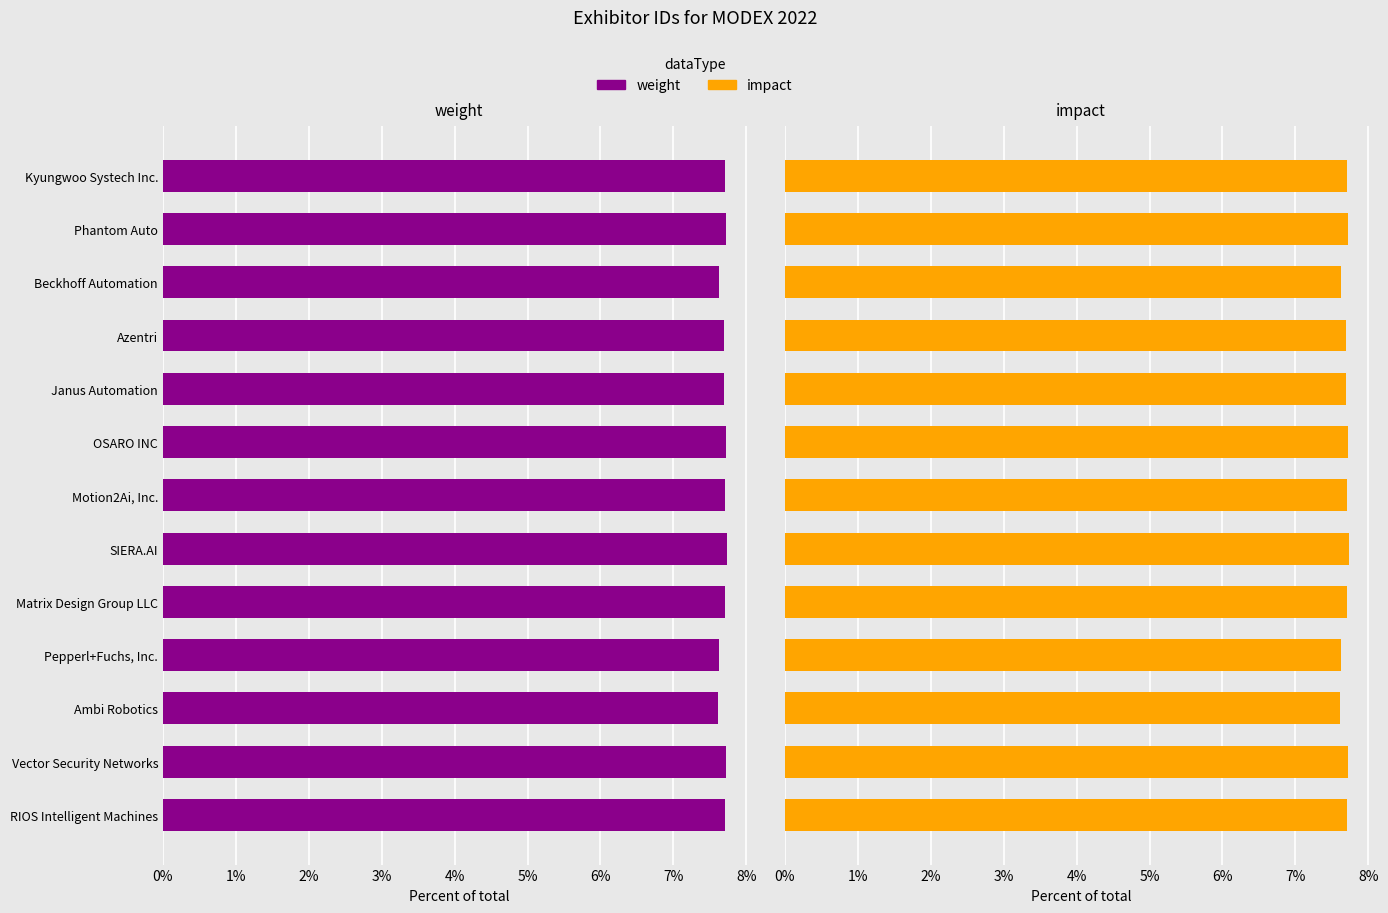

What is the minimum value shown in the chart?

7.6